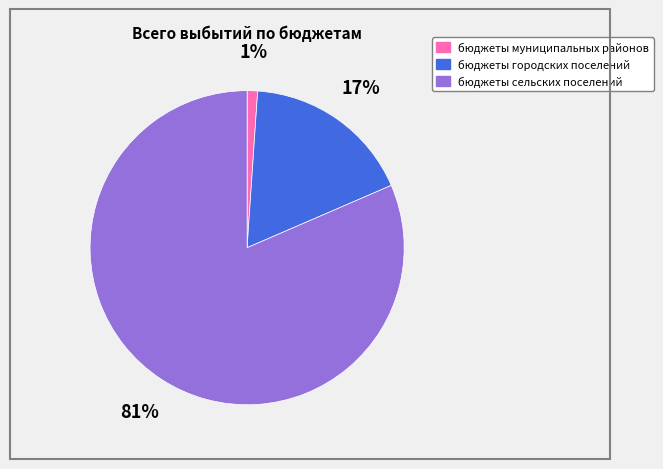

The бюджеты муниципальных районов slice represents 11% of the pie. True or false?

False